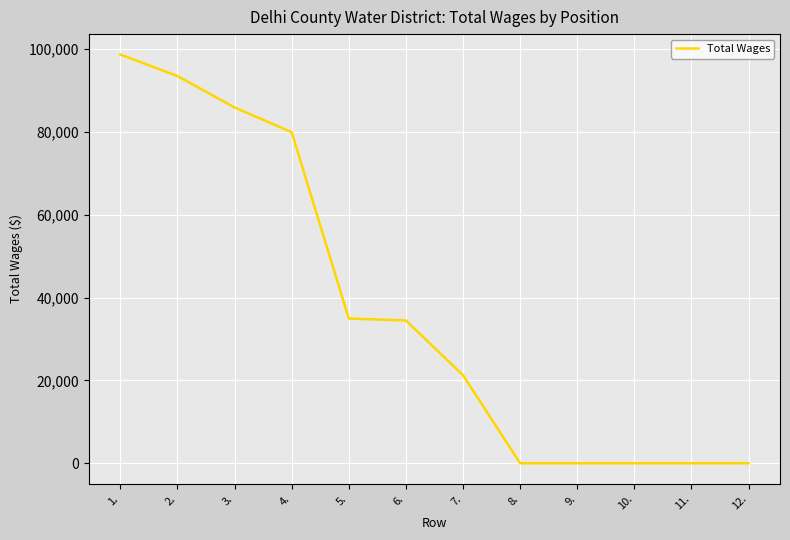

What is the difference between the maximum and minimum values?

98724